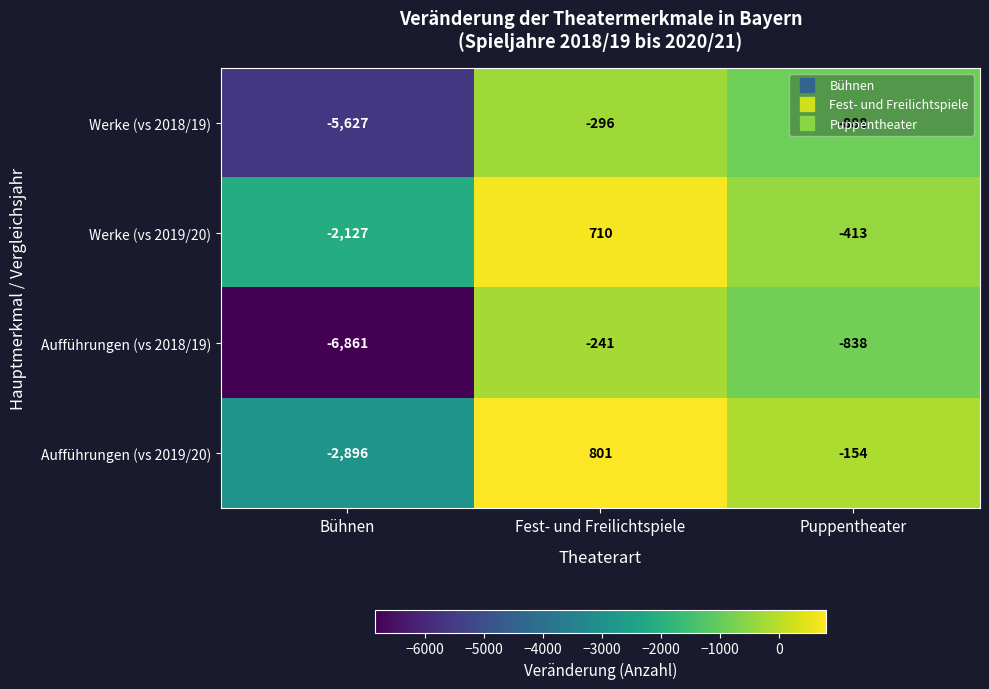

At Bühnen, list the series in order from smallest to largest.

Aufführungen (vs 2018/19), Werke (vs 2018/19), Aufführungen (vs 2019/20), Werke (vs 2019/20)